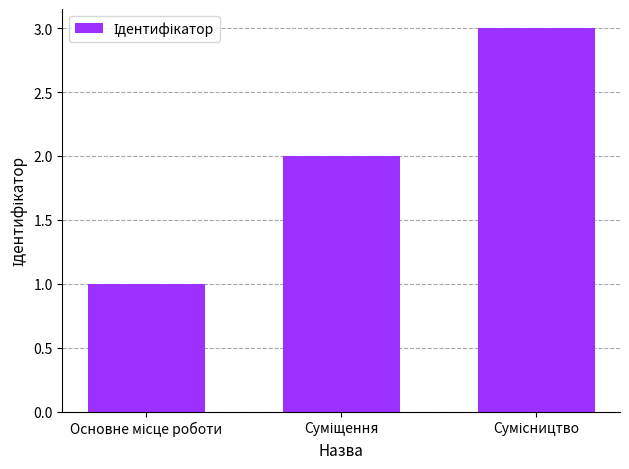

What is the sum of all values?

6